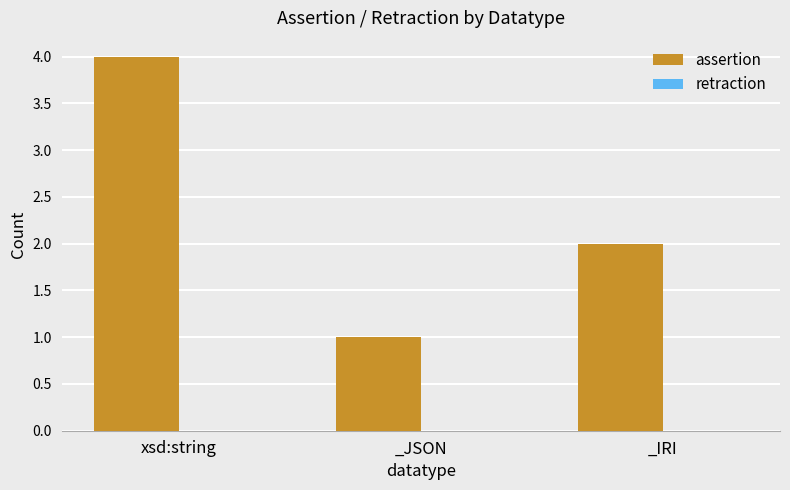

What is the label of the 1st bar from the right?

_IRI